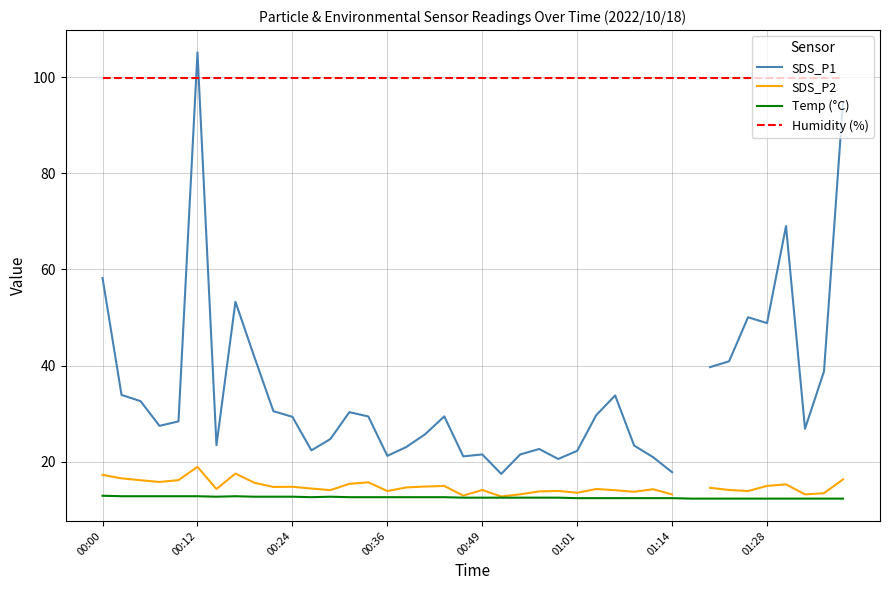

What is the approximate value of Humidity (%) at 38?

99.9